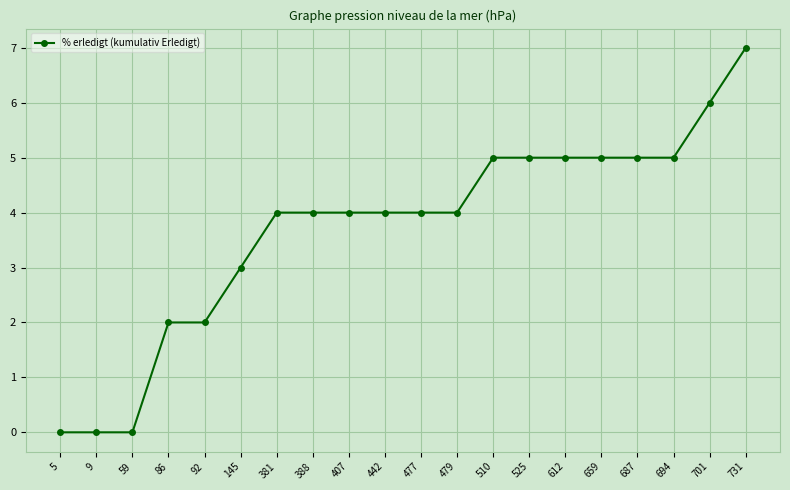

What is the greatest value displayed?

7